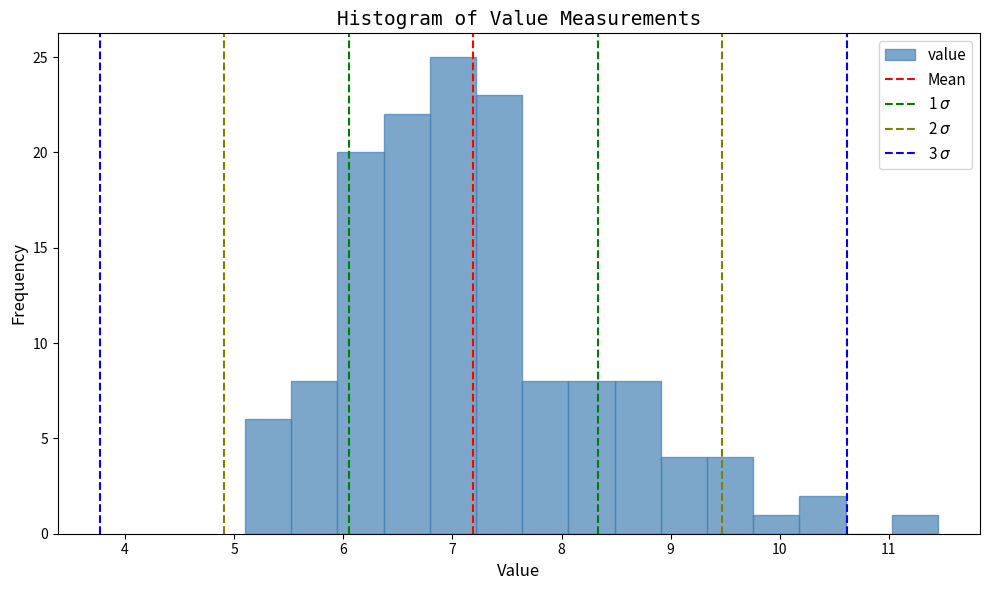

Over which range of the x-axis is the bar tallest?

6.8 to 7.2